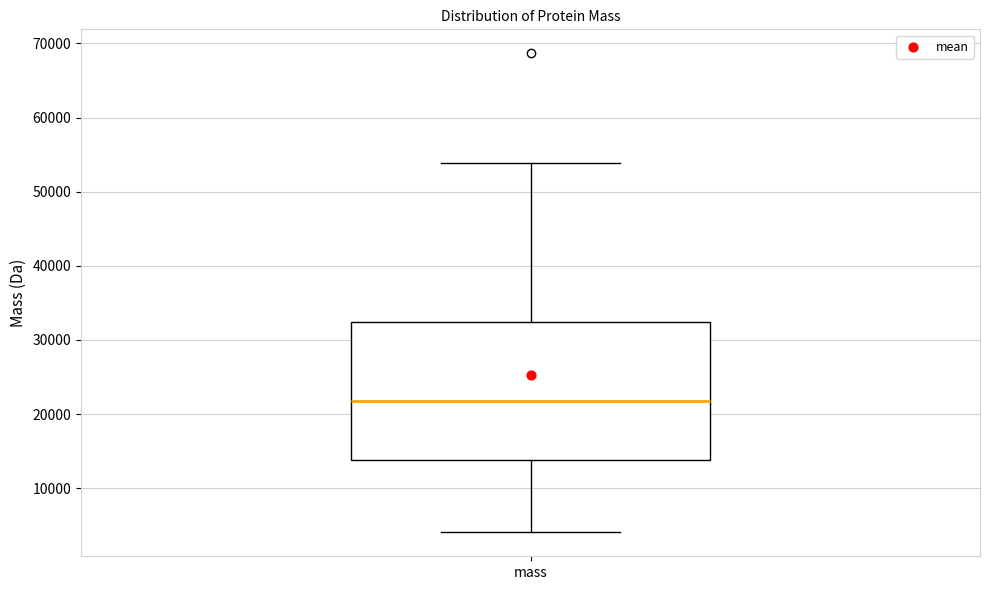

Transcribe this box plot: give where the median line is, the range the box spans, and where the two whiskers end, as read against the y-axis. The values are not printed on the chart, so give them approximately, as read against the axis.

median 22000, box 14000 to 32000, whiskers 4000 to 54000